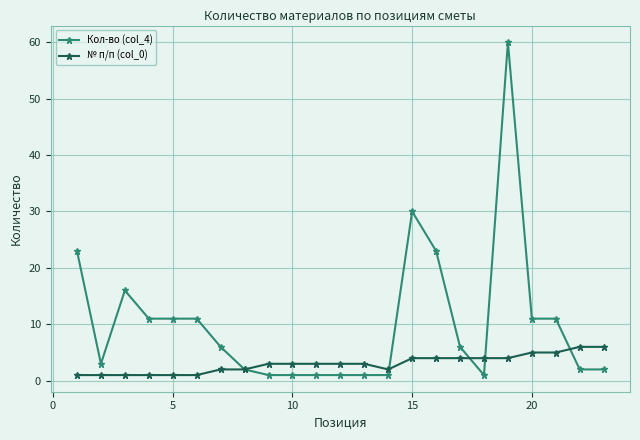

Which series has the largest total across all categories?

Кол-во (col_4)